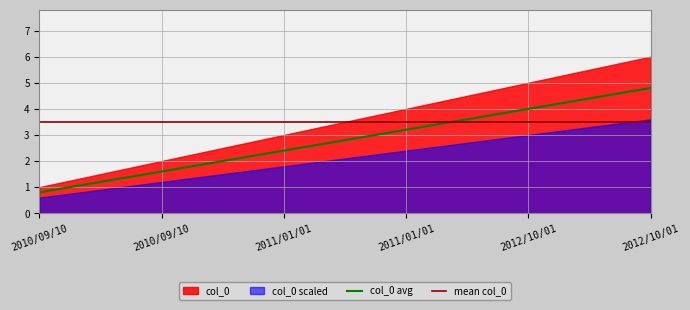

Rank the categories by value from lowest to highest.

2010/09/10, 2010/09/10, 2011/01/01, 2011/01/01, 2012/10/01, 2012/10/01